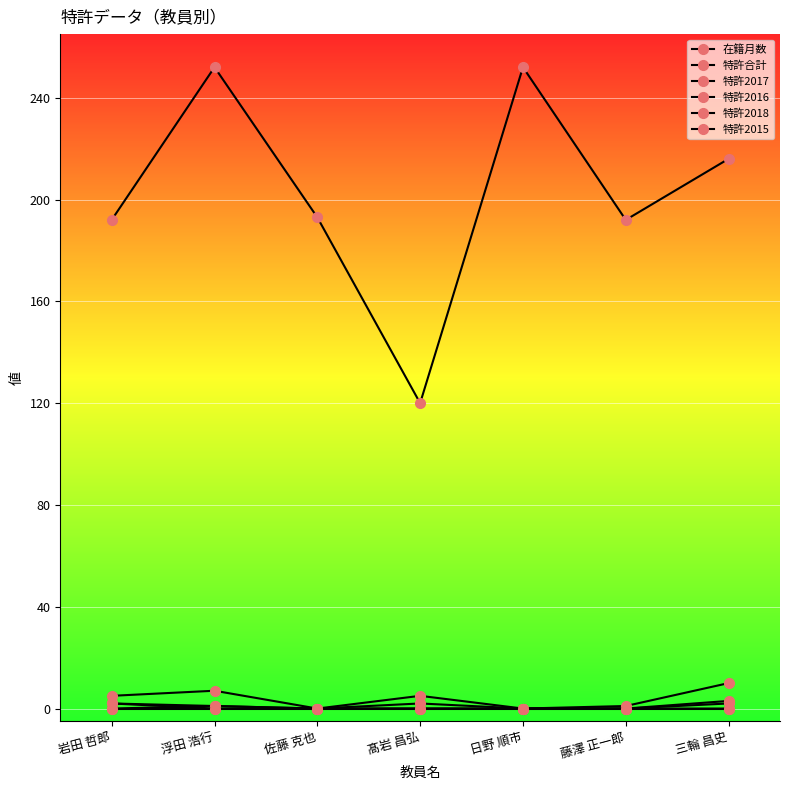

Does the chart display data point markers on the line(s)?

Yes